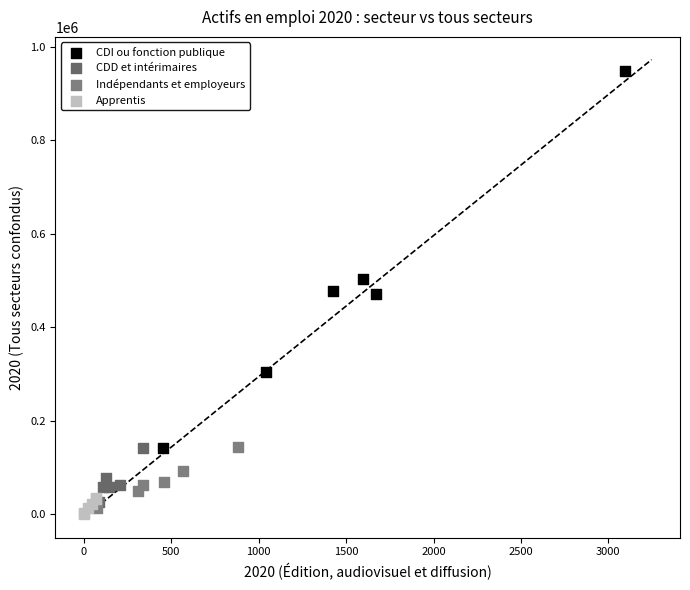

What are all the series names shown in the legend?

CDI ou fonction publique, CDD et intérimaires, Indépendants et employeurs, Apprentis